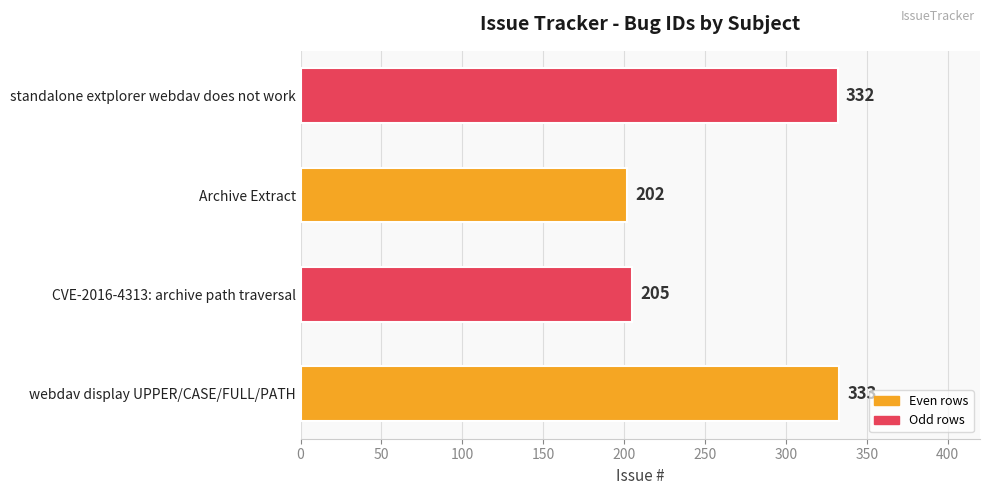

Is it true that the value at standalone extplorer webdav does not work is 223?

False